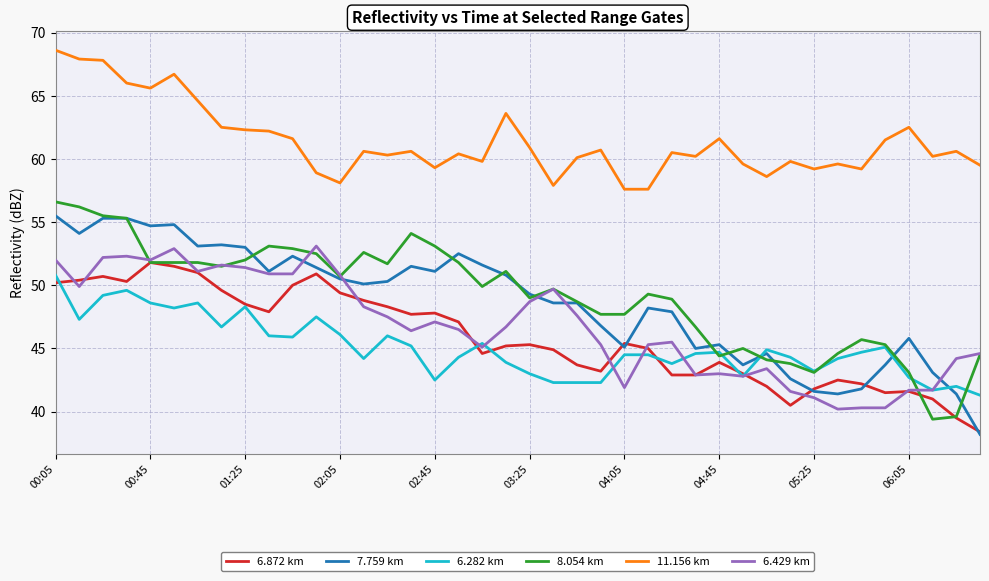

At how many categories does at least one series exceed 41?

40